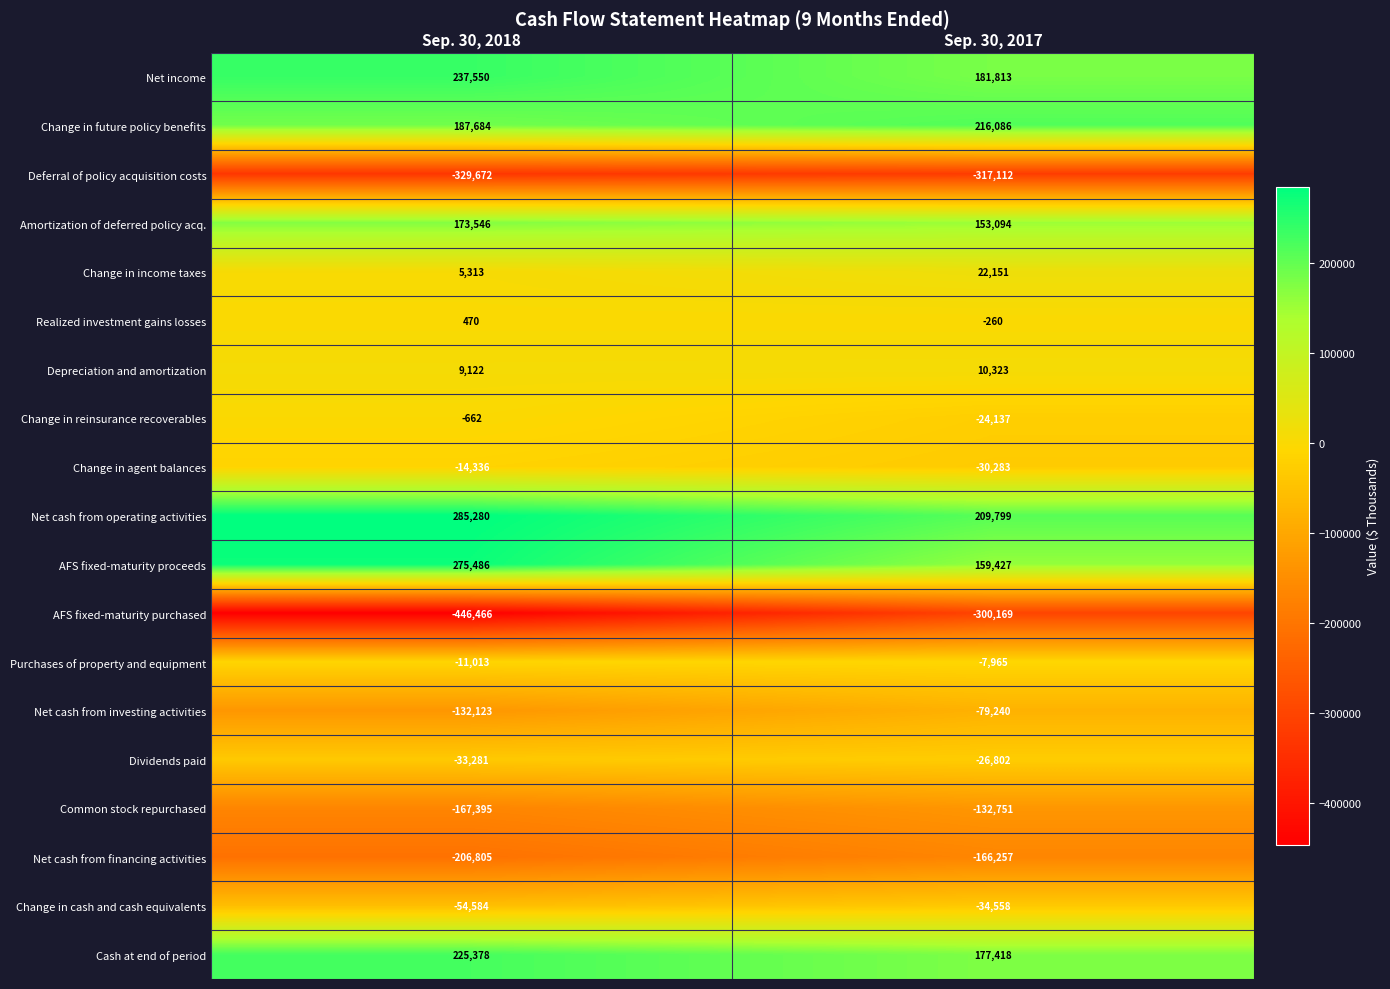

What is the difference between the Realized investment gains losses values at Sep. 30, 2017 and Sep. 30, 2018?

730